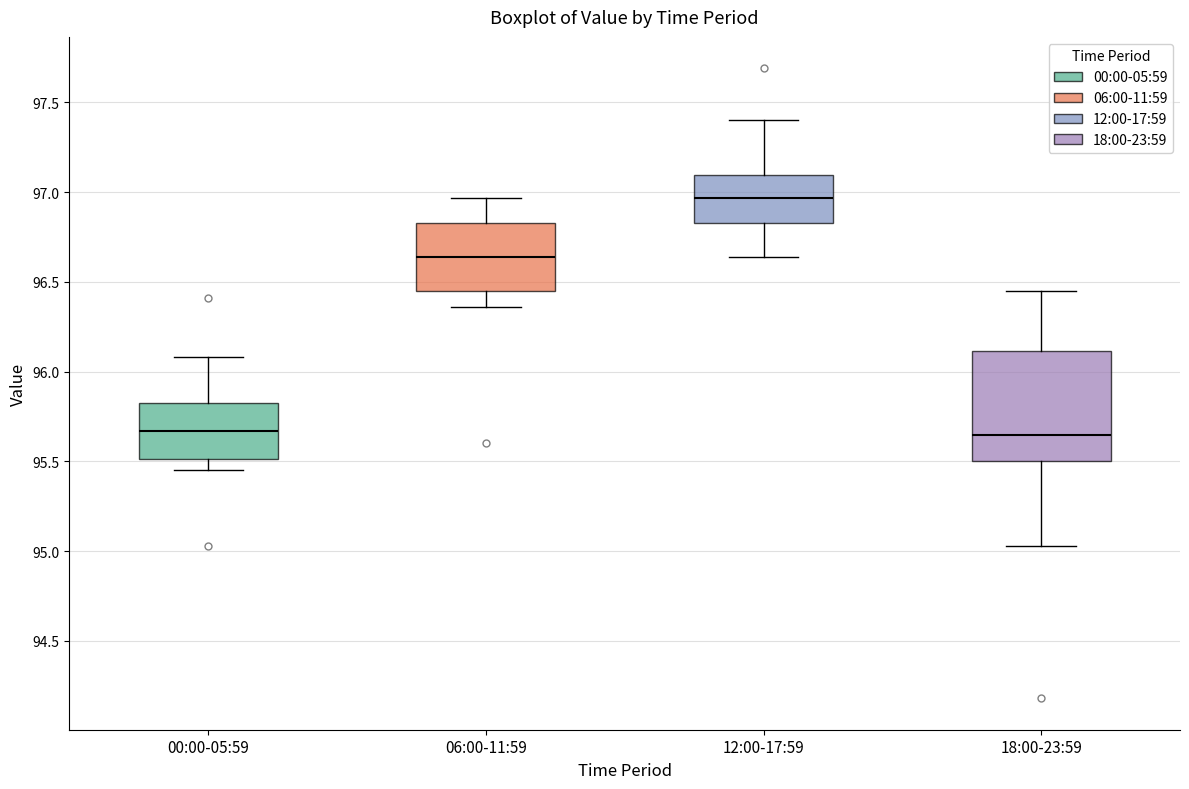

Comparing the boxes themselves (not the whiskers), which one is the tallest?

18:00-23:59